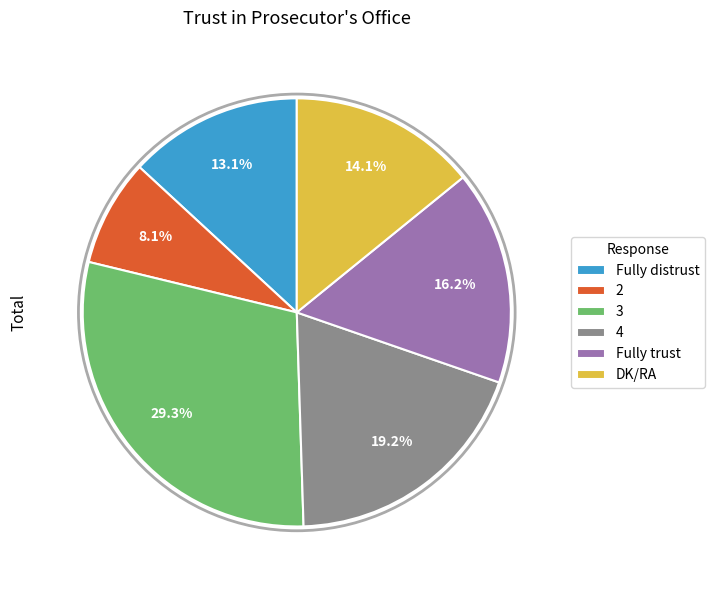

Approximately how many times larger is the value at 3 compared to Fully distrust?

2.2